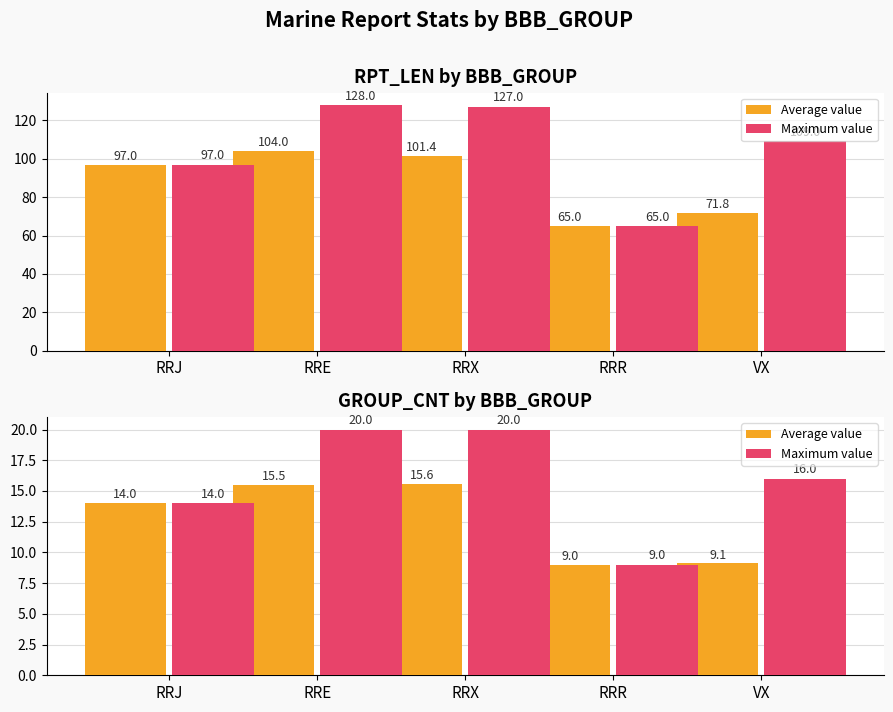

What is the label of the 3rd bar from the right?

RRX